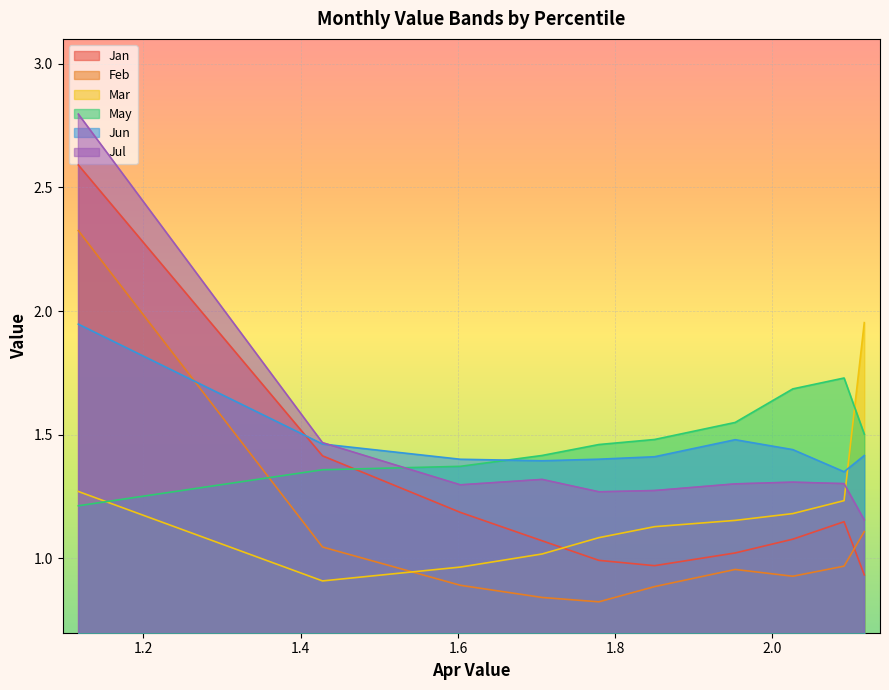

Does the chart display data point markers on the line(s)?

No